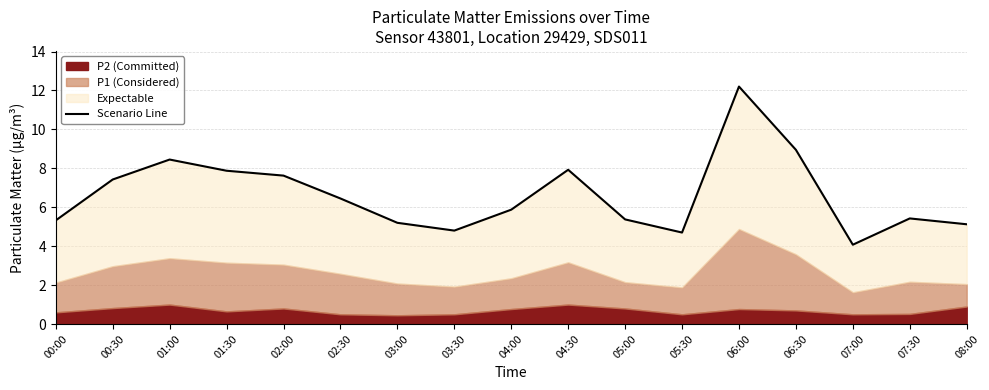

Read the value at 03:30.

4.8